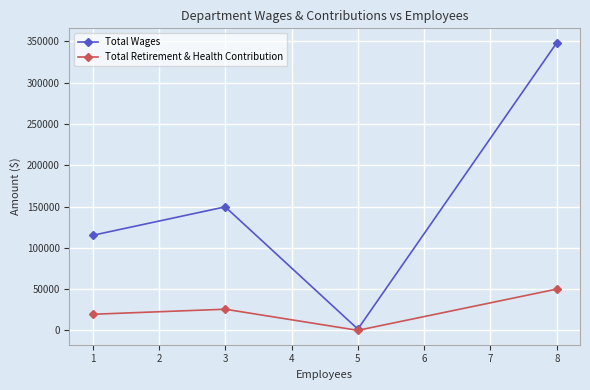

Reading right to left, extract all data points from this chart.

Total Wages: 8=348494	5=1500	3=149621	1=115124
Total Retirement & Health Contribution: 8=49997	5=0	3=25589	1=19463